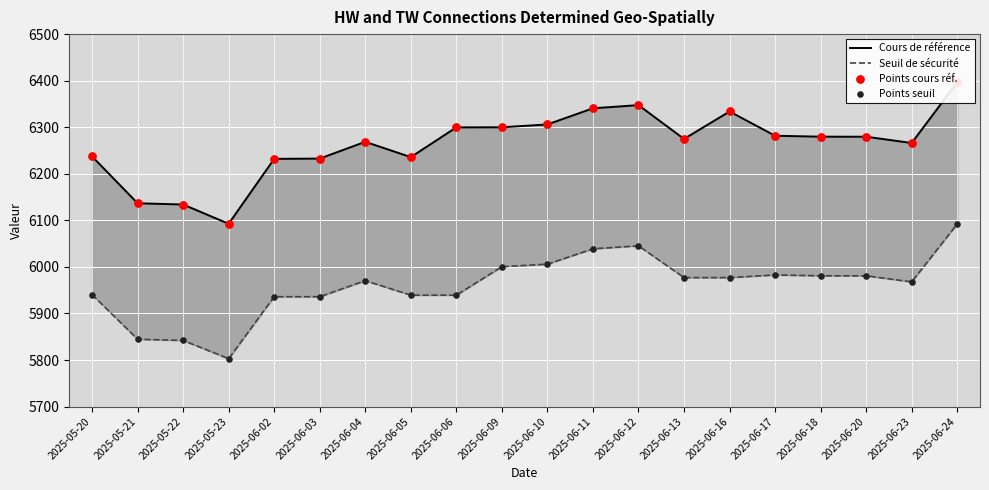

At how many categories does at least one series exceed 5889?

20